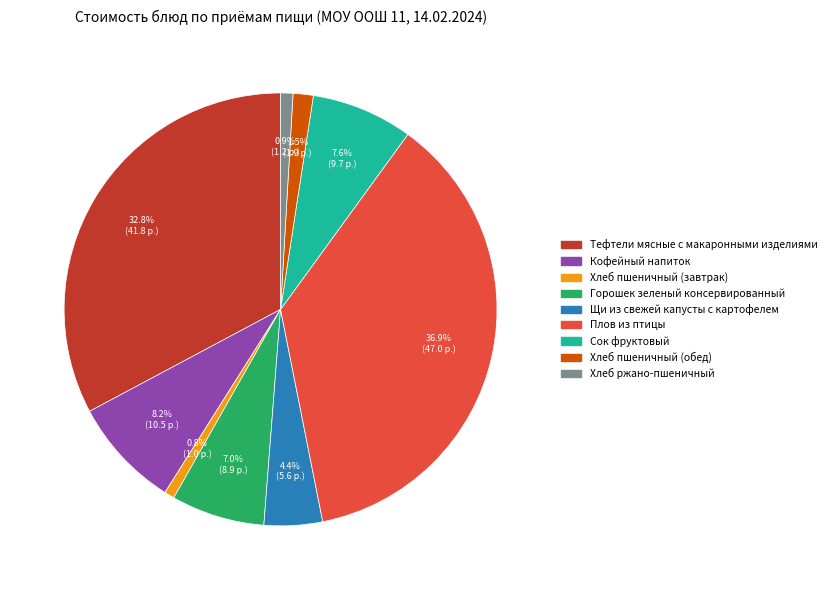

How much of the chart is everything except Хлеб пшеничный (завтрак)?

99.2%